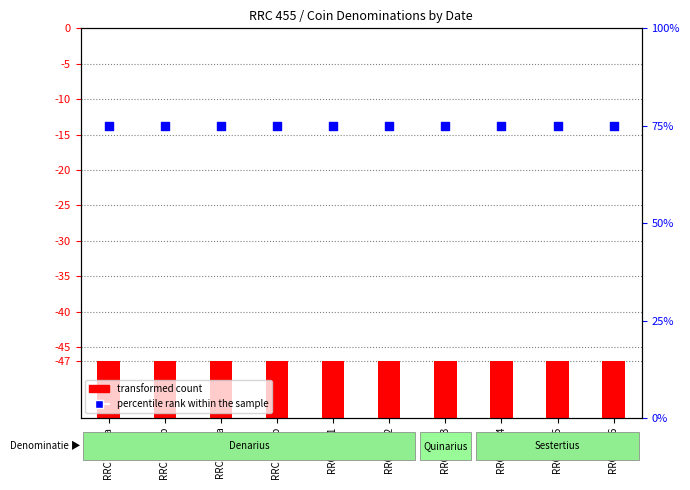

What are all the series names shown in the legend?

transformed count, percentile rank within the sample